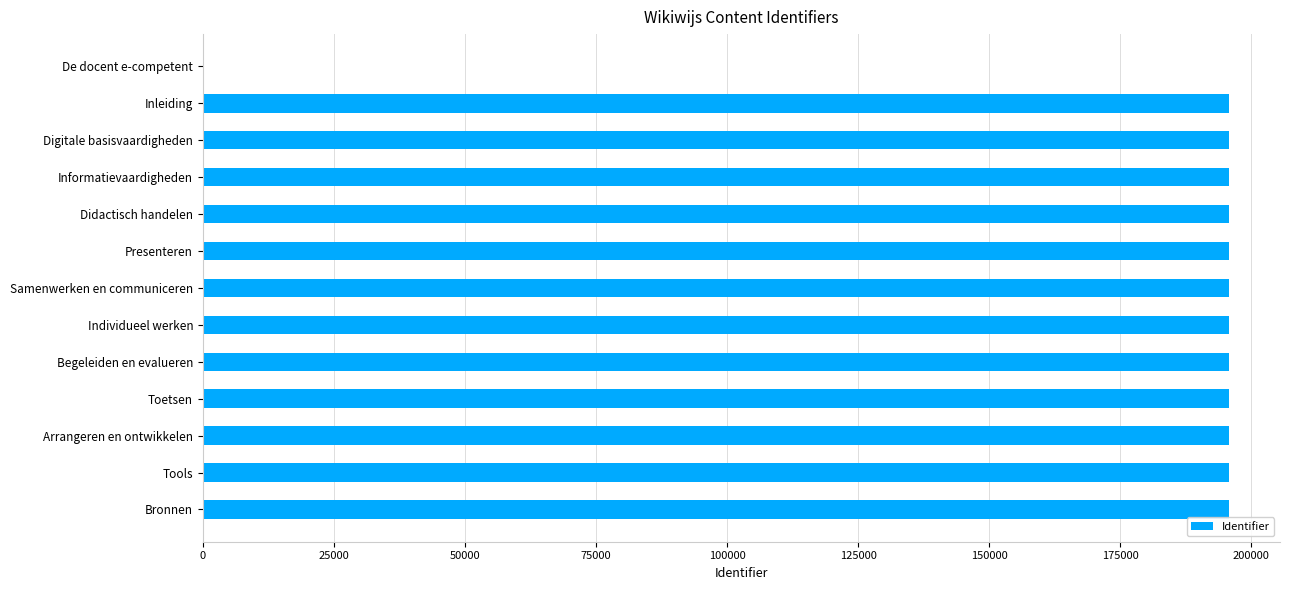

Count the number of data series in this chart.

1